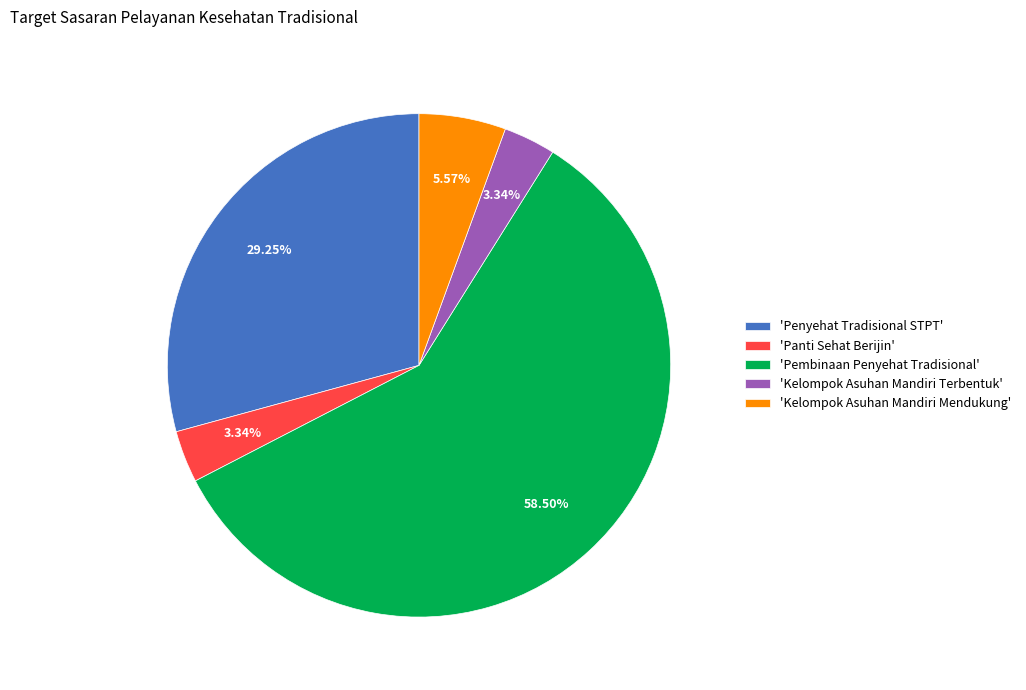

What is the ratio of the value at 'Penyehat Tradisional STPT' to the value at 'Pembinaan Penyehat Tradisional'?

0.5